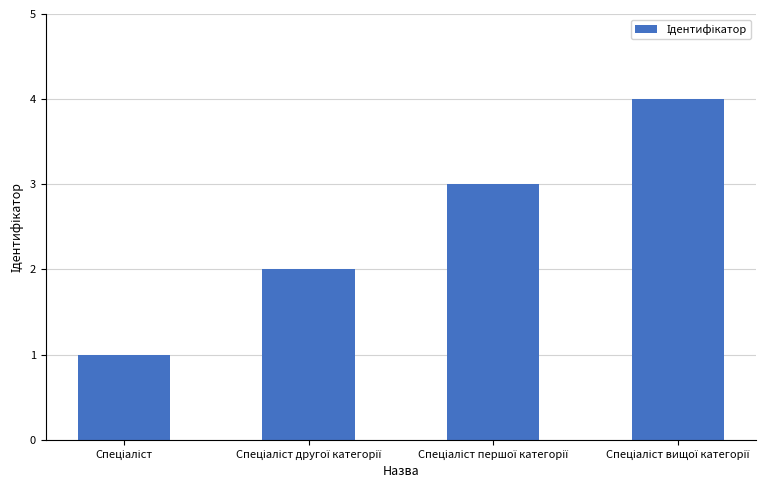

Does the chart contain any negative values?

No